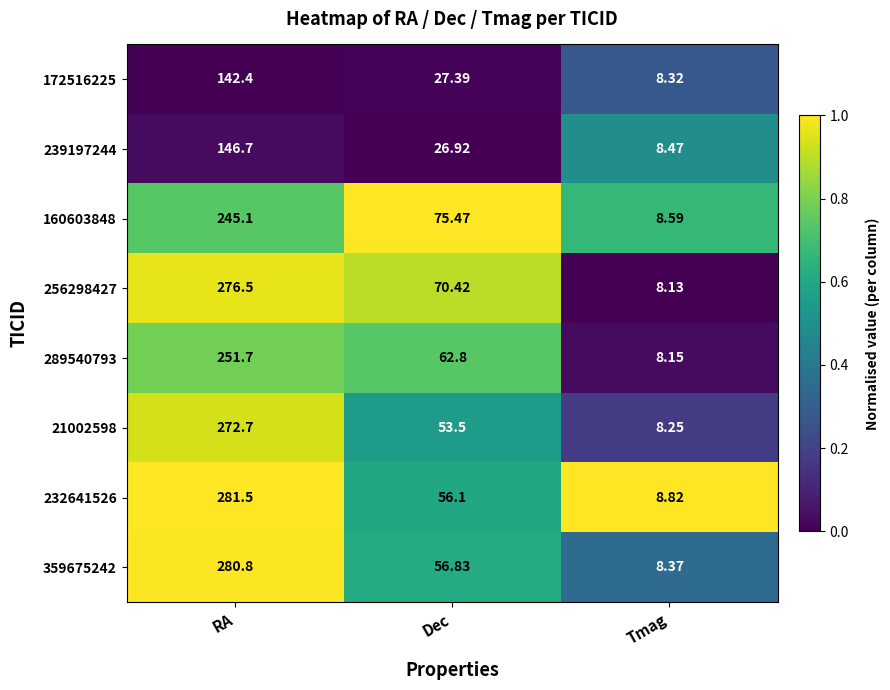

Between RA and Dec, which series saw the biggest shift?

232641526